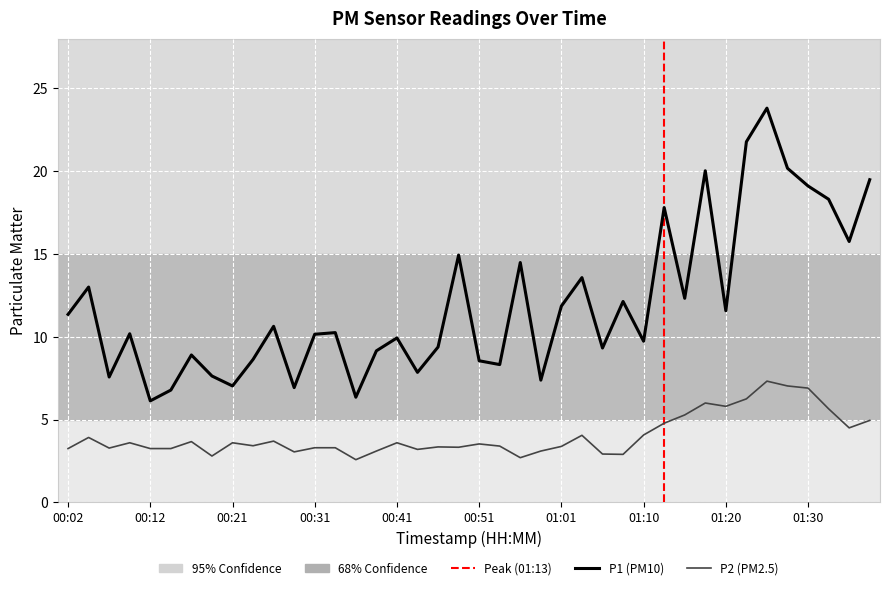

How many interior local peaks does the P1 (PM10) series have?

13